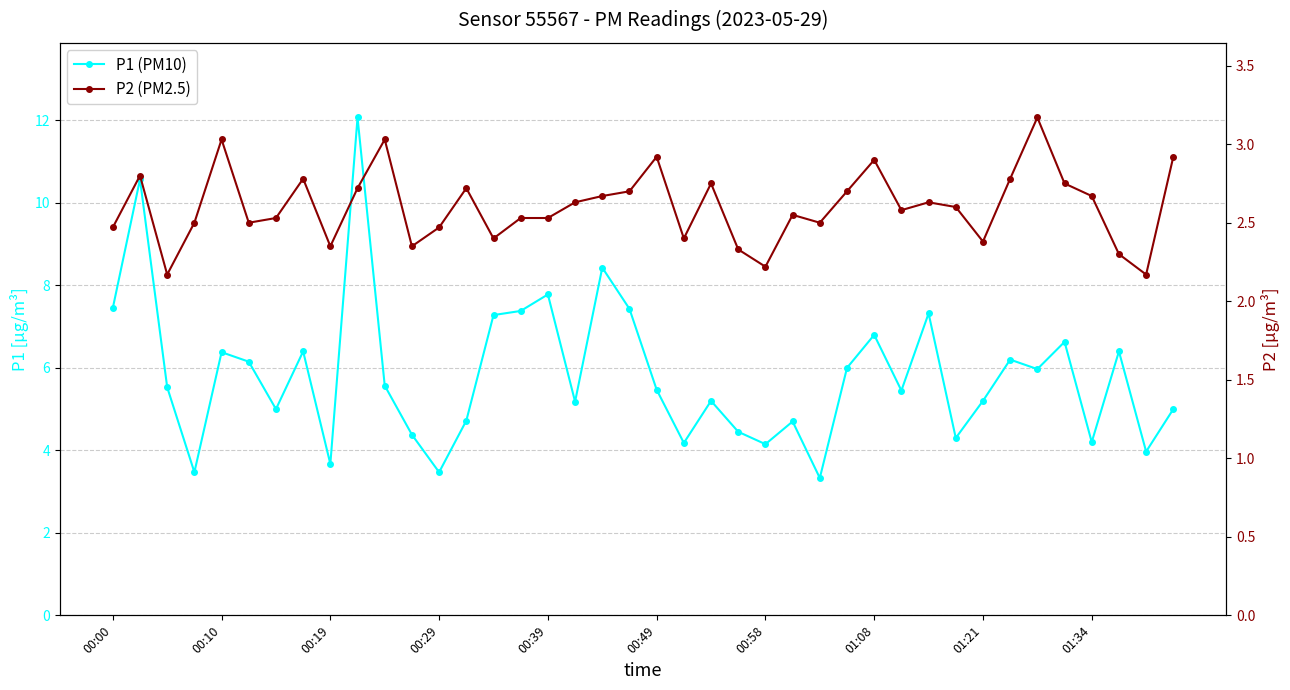

List the series in order of their overall mean, lowest first.

P2 (PM2.5), P1 (PM10)